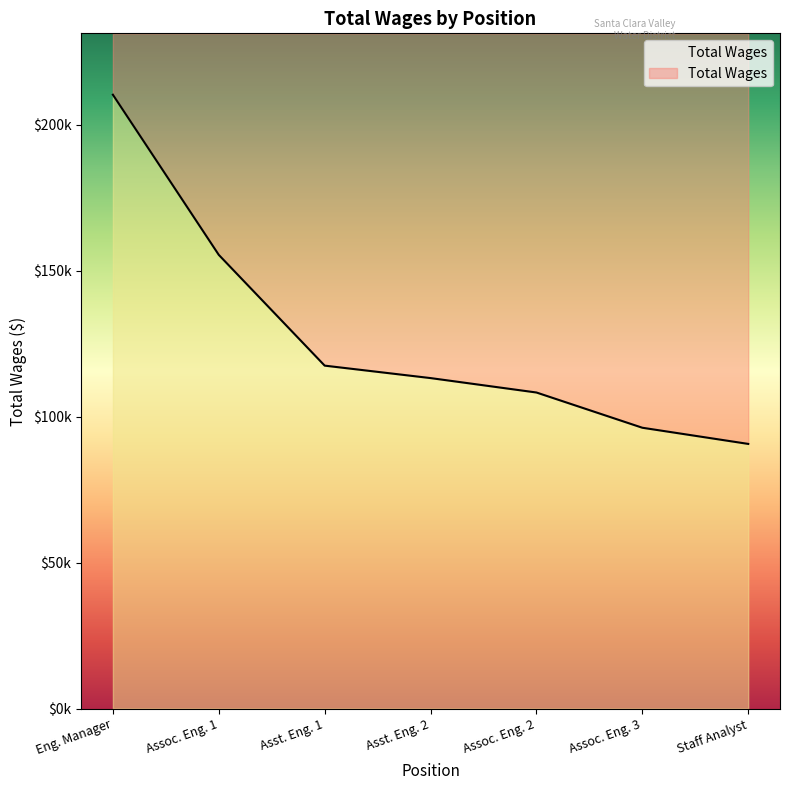

Rank the categories by value from lowest to highest.

Staff Analyst, Assoc. Eng. 3, Assoc. Eng. 2, Asst. Eng. 2, Asst. Eng. 1, Assoc. Eng. 1, Eng. Manager